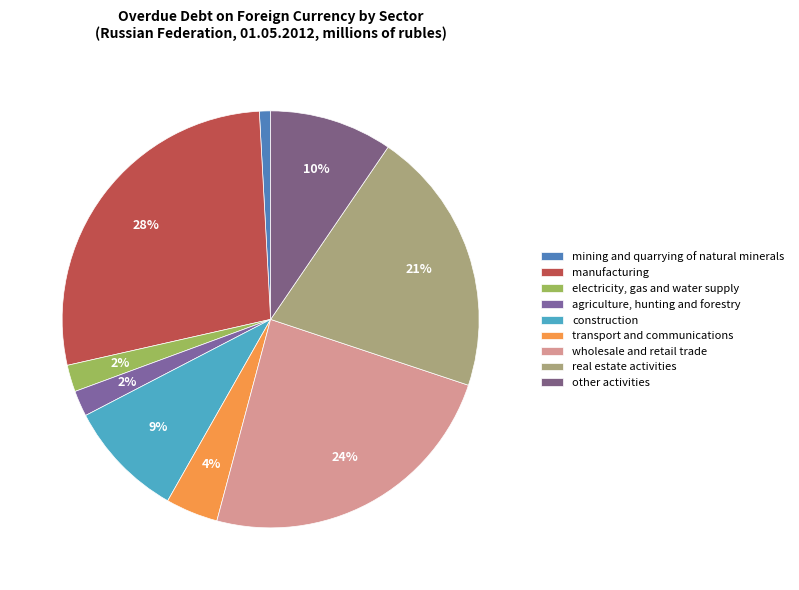

How many slices are in this pie chart?

9